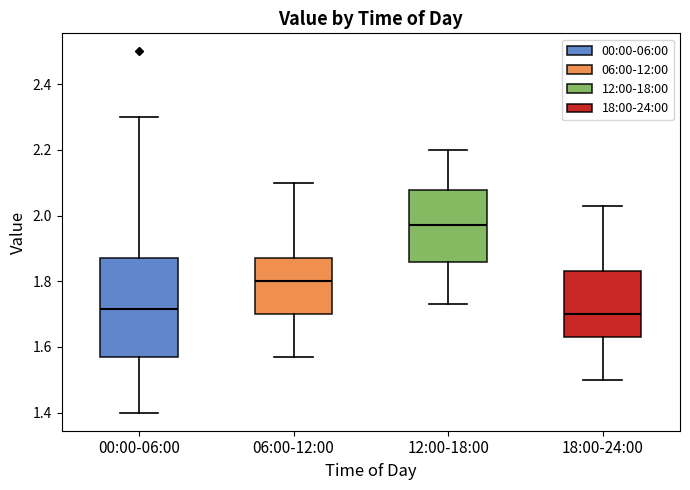

Where does the upper whisker of the box for 00:00-06:00 end on the y-axis? The values are not printed on the chart, so give them approximately, as read against the axis.

2.30